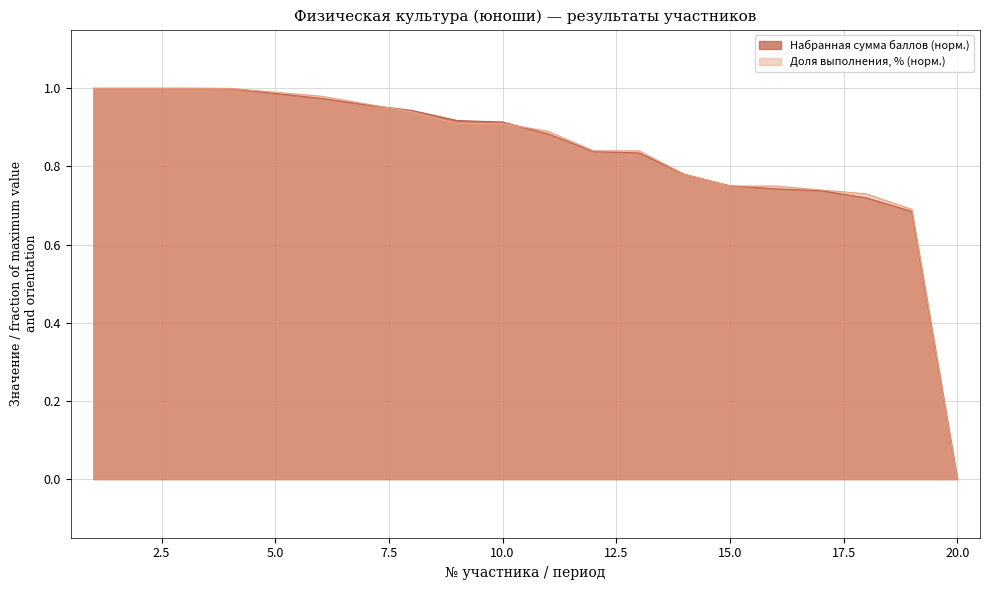

Rank the series at 15 from highest to lowest value.

Набранная сумма баллов, доля выполнения, %